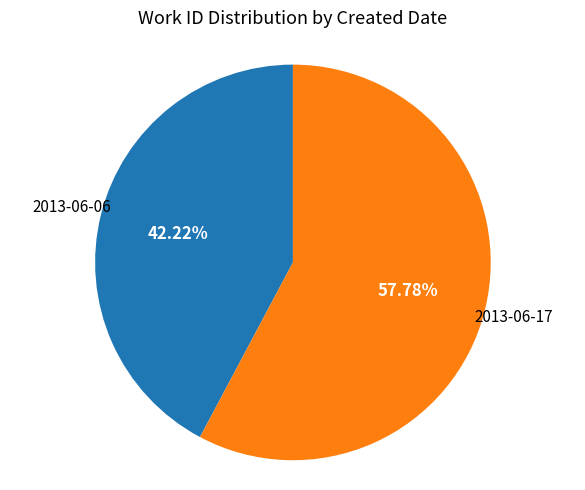

To the nearest percent, what is the difference between the largest and smallest slice percentages?

16%